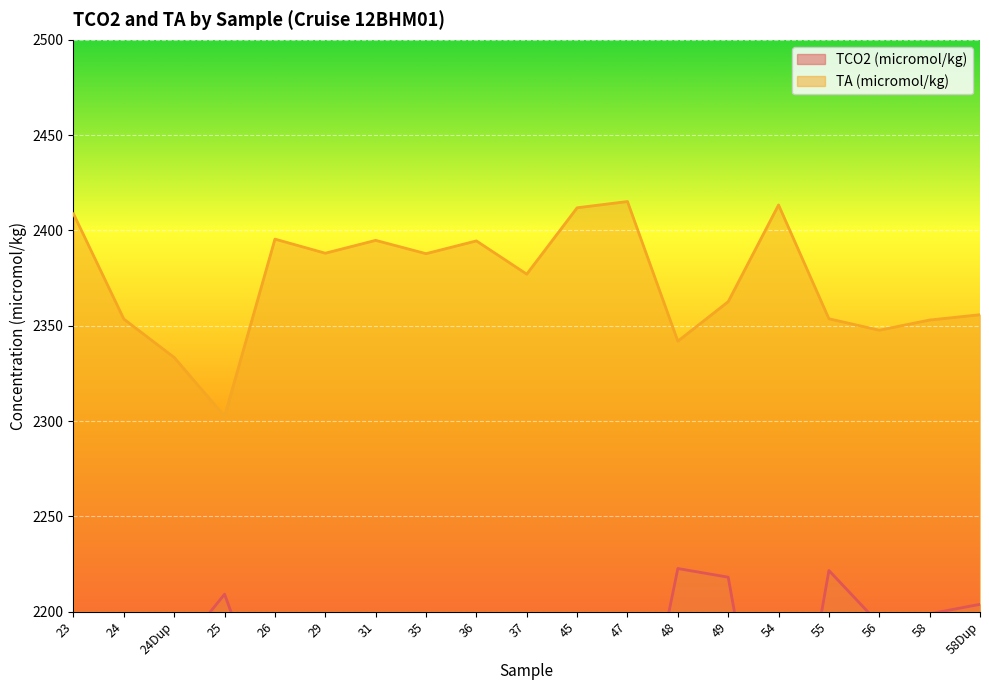

True or false: TA (micromol/kg) and TCO2 (micromol/kg) cross at least once.

False